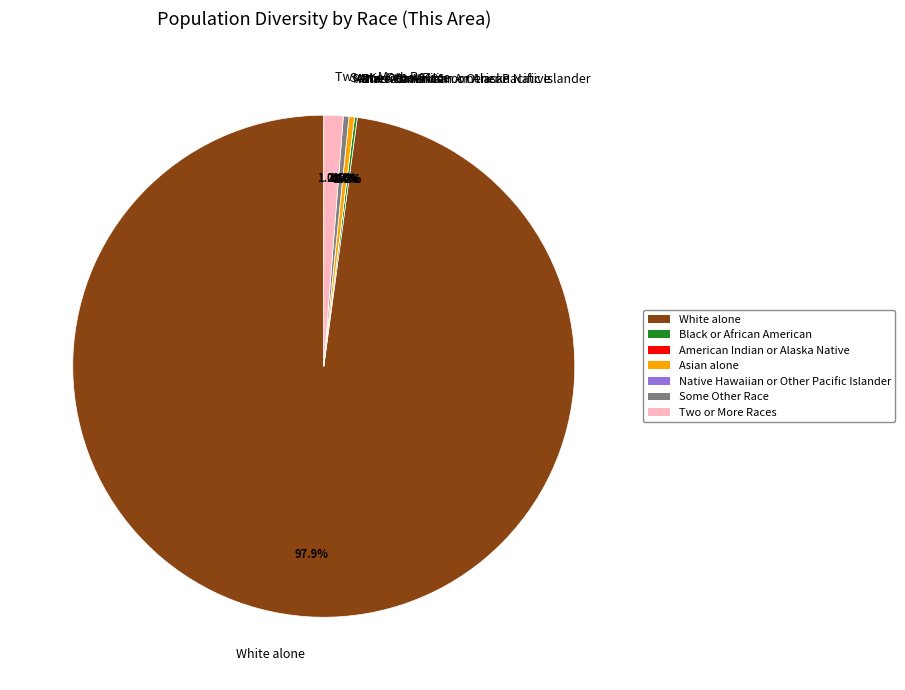

What is the change in value from Asian alone to Native Hawaiian and Other Pacific Islander alone?

-2